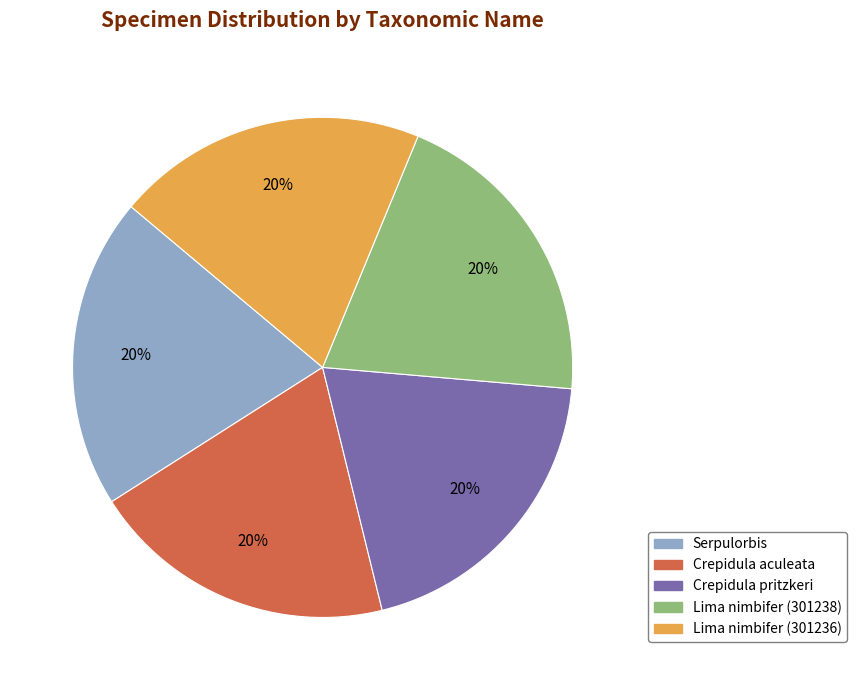

How many segments does this pie chart have?

5